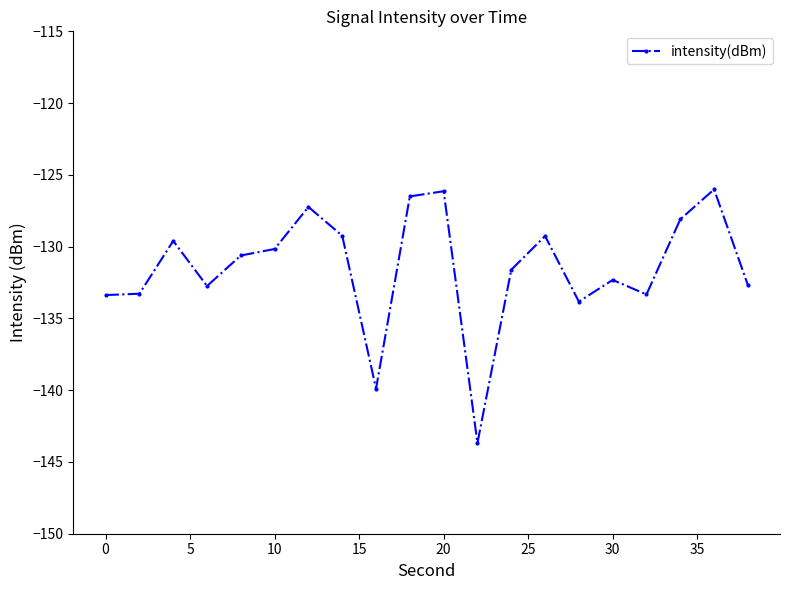

What is the average value?

-131.5